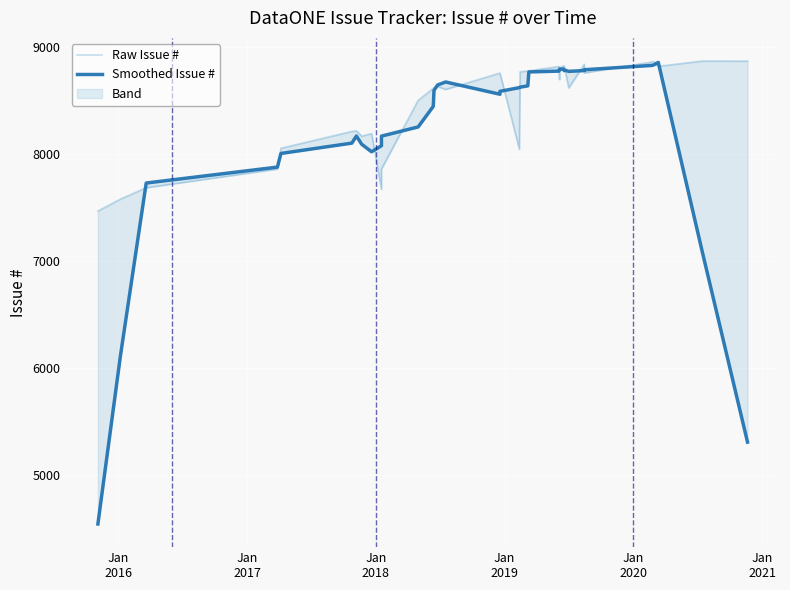

In Raw Issue #, how many points are higher than both neighbors (excluding endpoints)?

9